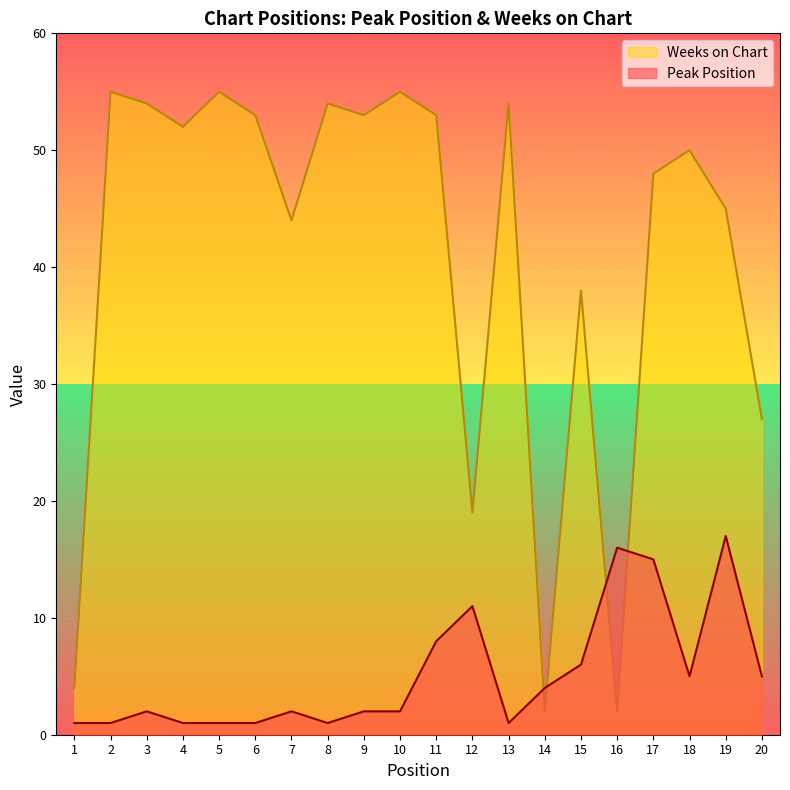

How many distinct data groups are displayed?

2